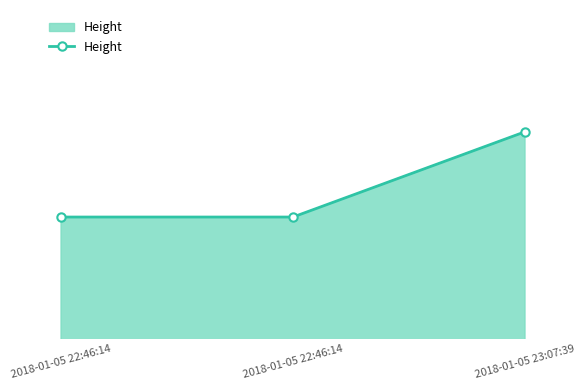

Reading left to right, transcribe all the data shown in this chart.

2018-01-05 22:46:14=444266	2018-01-05 22:46:14=444266	2018-01-05 23:07:39=444273